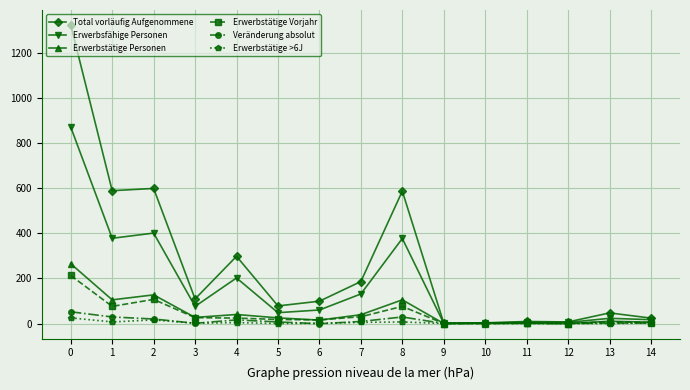

Which series has the widest spread of values?

Total vorläufig Aufgenommene